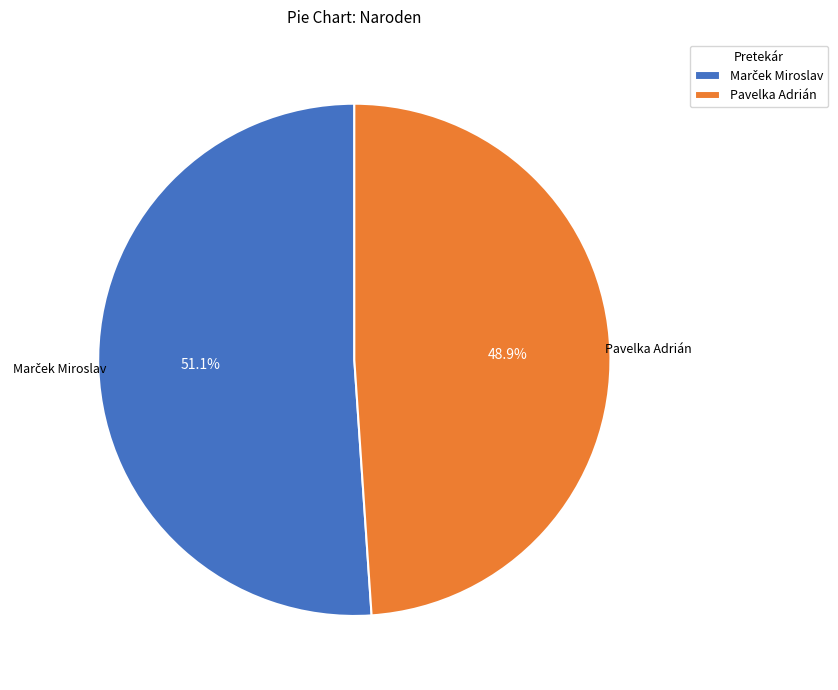

How many slices are in this pie chart?

2